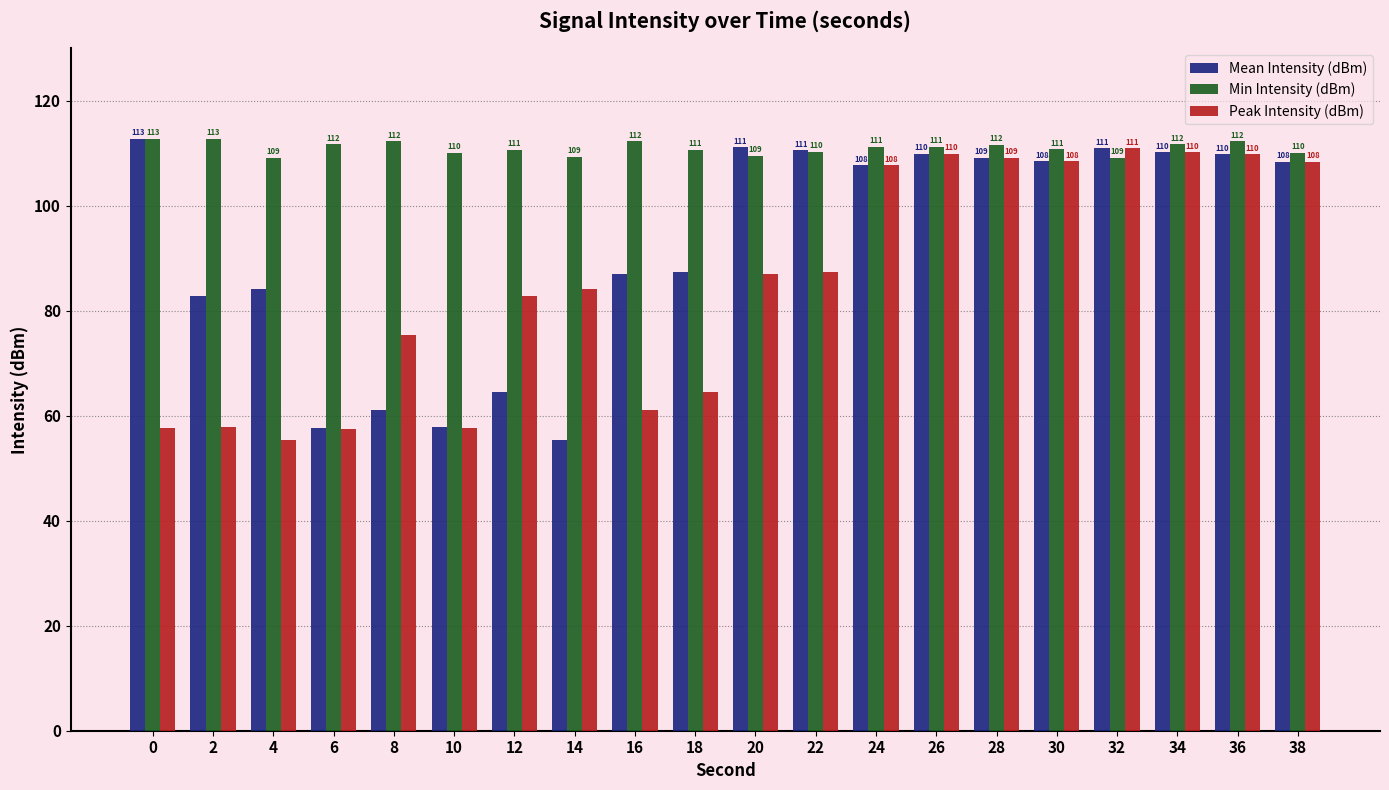

At how many categories does at least one series exceed 110?

18